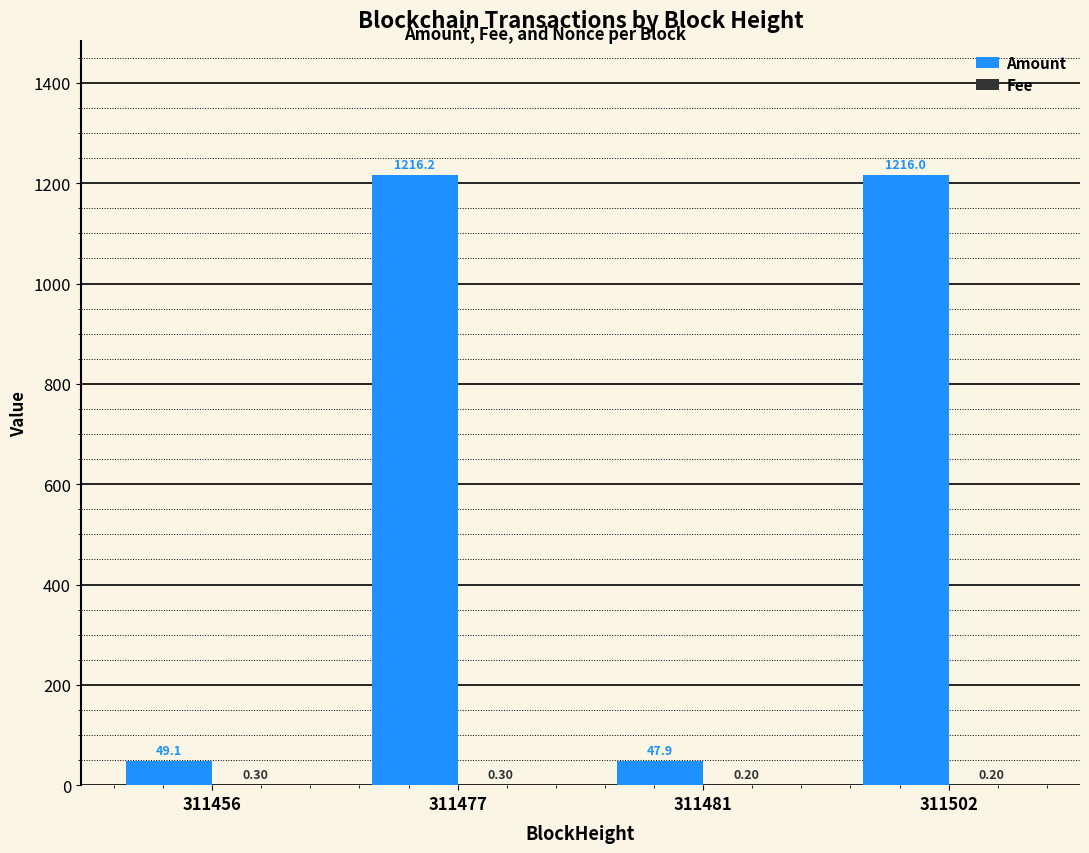

At which category is the sum across all series the highest?

311477